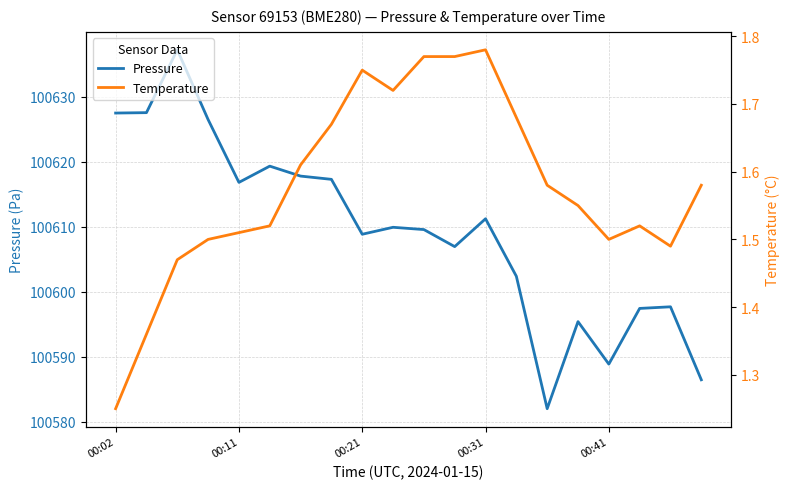

True or false: Temperature has more than 2 interior local peaks.

True